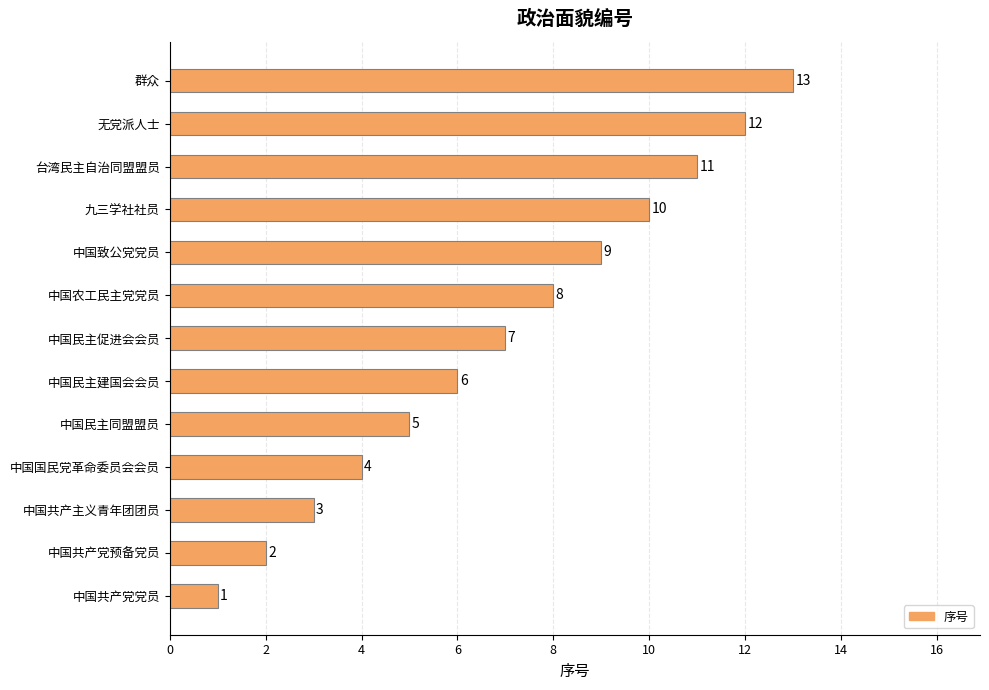

Rank the categories by value from lowest to highest.

中国共产党党员, 中国共产党预备党员, 中国共产主义青年团团员, 中国国民党革命委员会会员, 中国民主同盟盟员, 中国民主建国会会员, 中国民主促进会会员, 中国农工民主党党员, 中国致公党党员, 九三学社社员, 台湾民主自治同盟盟员, 无党派人士, 群众